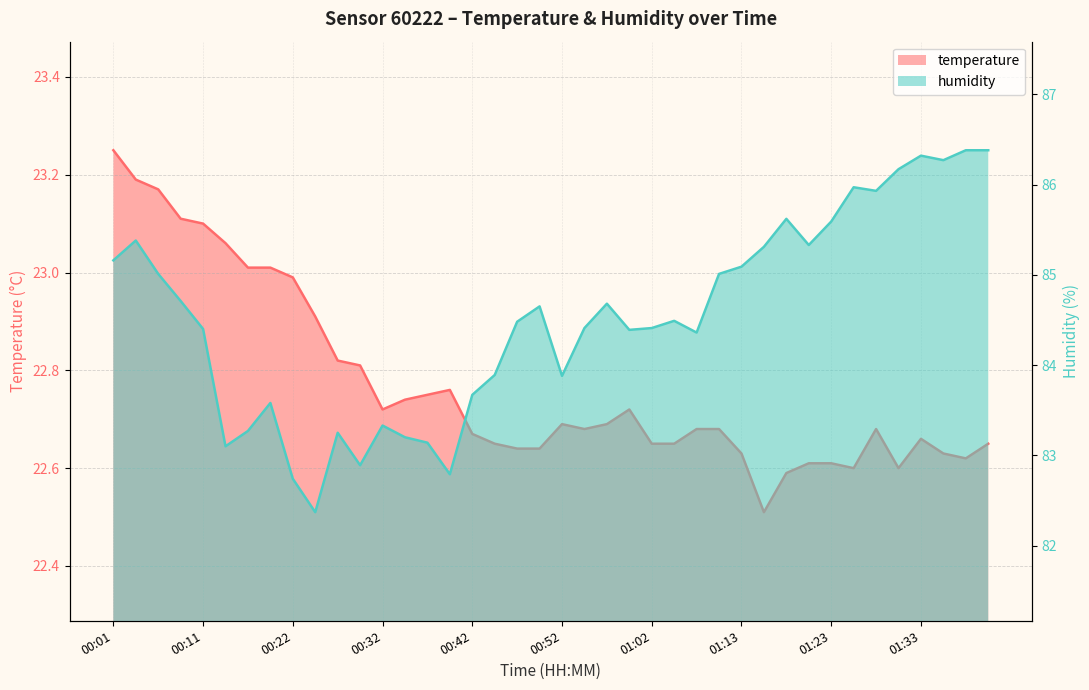

True or false: temperature has a value of 22.6 at 01:18.

True